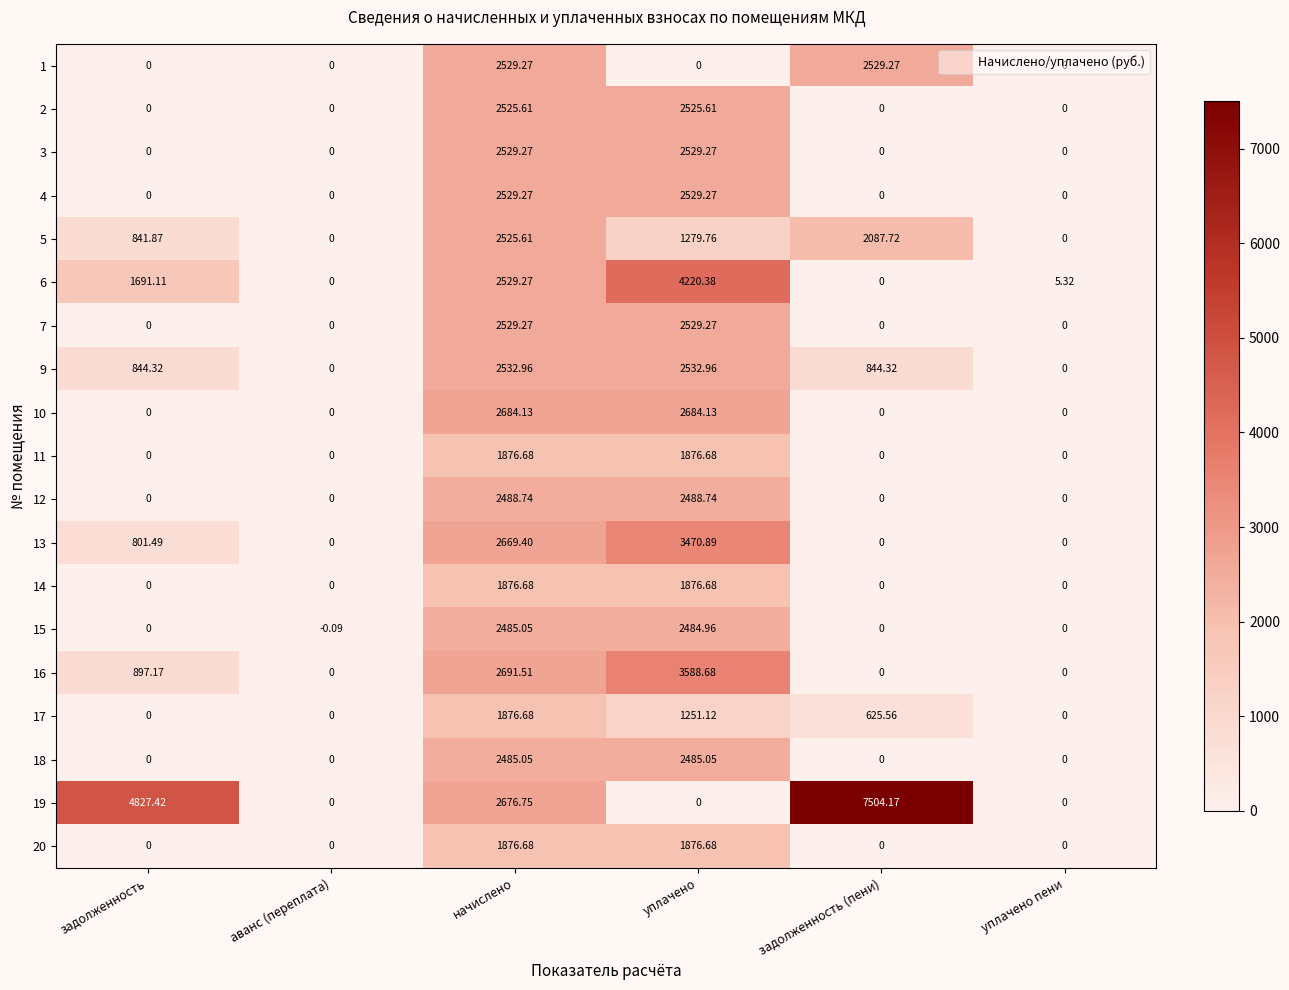

Which label corresponds to the smallest value in the chart?

аванс (переплата)